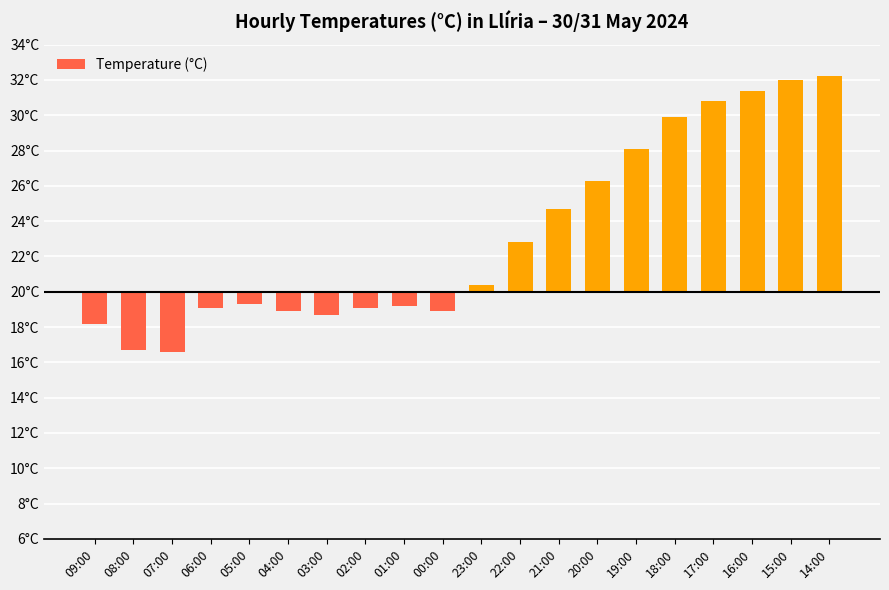

What is the change in value from 22:00 to 16:00?

+8.6